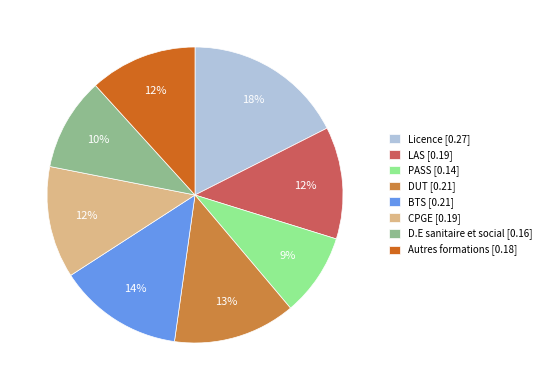

Combined, do BTS [0.21] and PASS [0.14] account for over 50%?

No